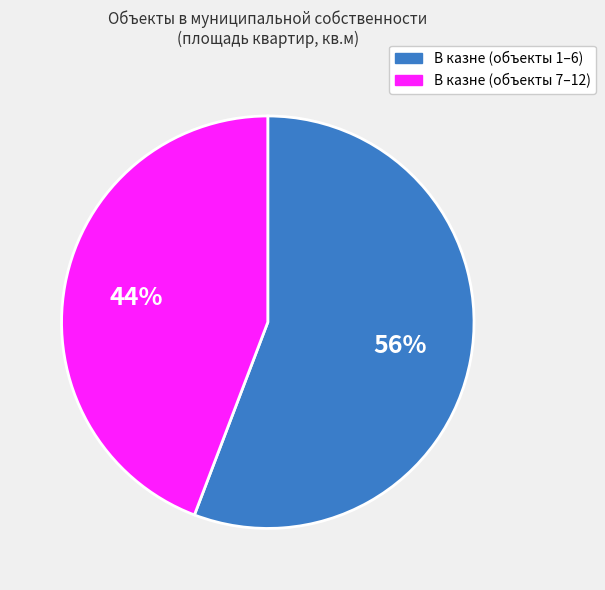

Is there any slice that represents more than half of the pie?

Yes